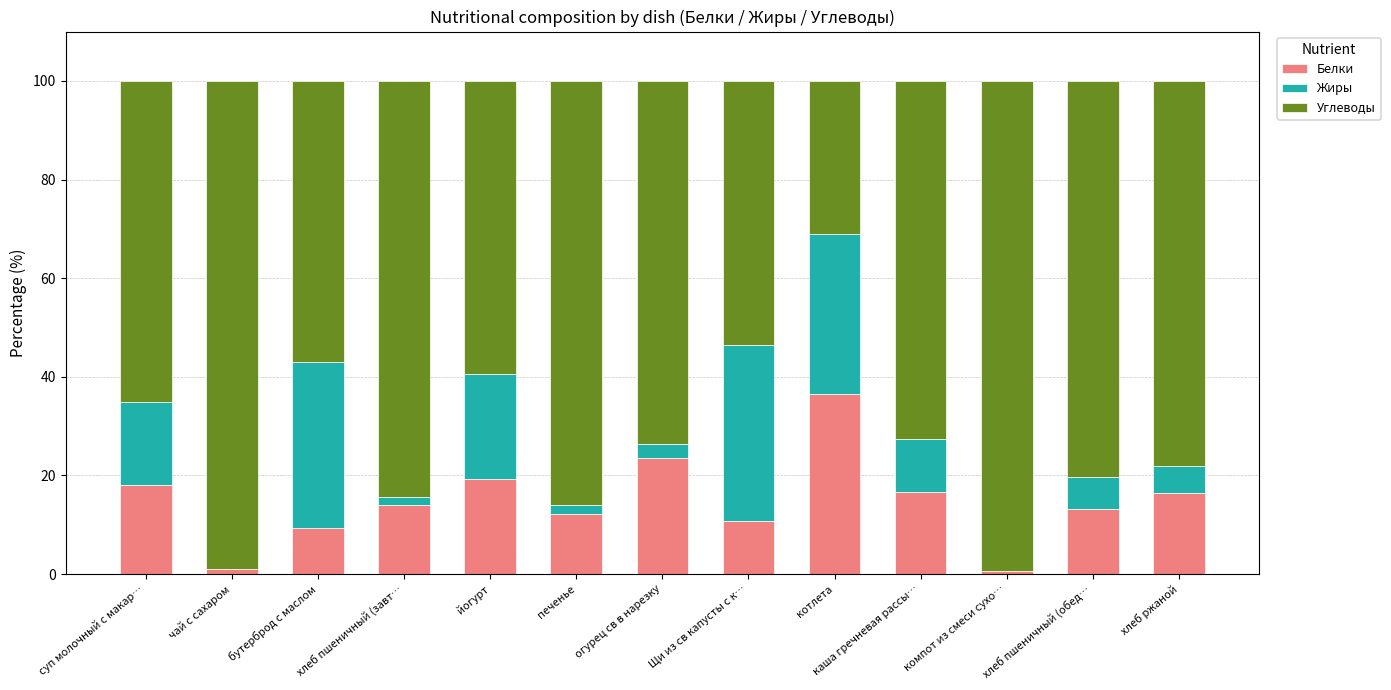

What is the maximum value for Белки?

36.5